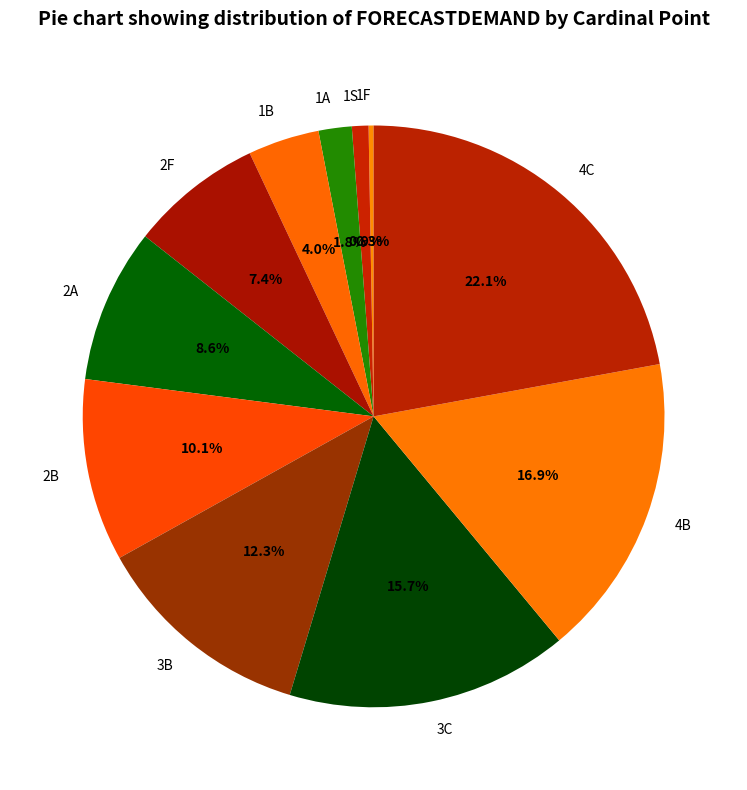

Do 2B and 2A together represent more than half of the pie?

No